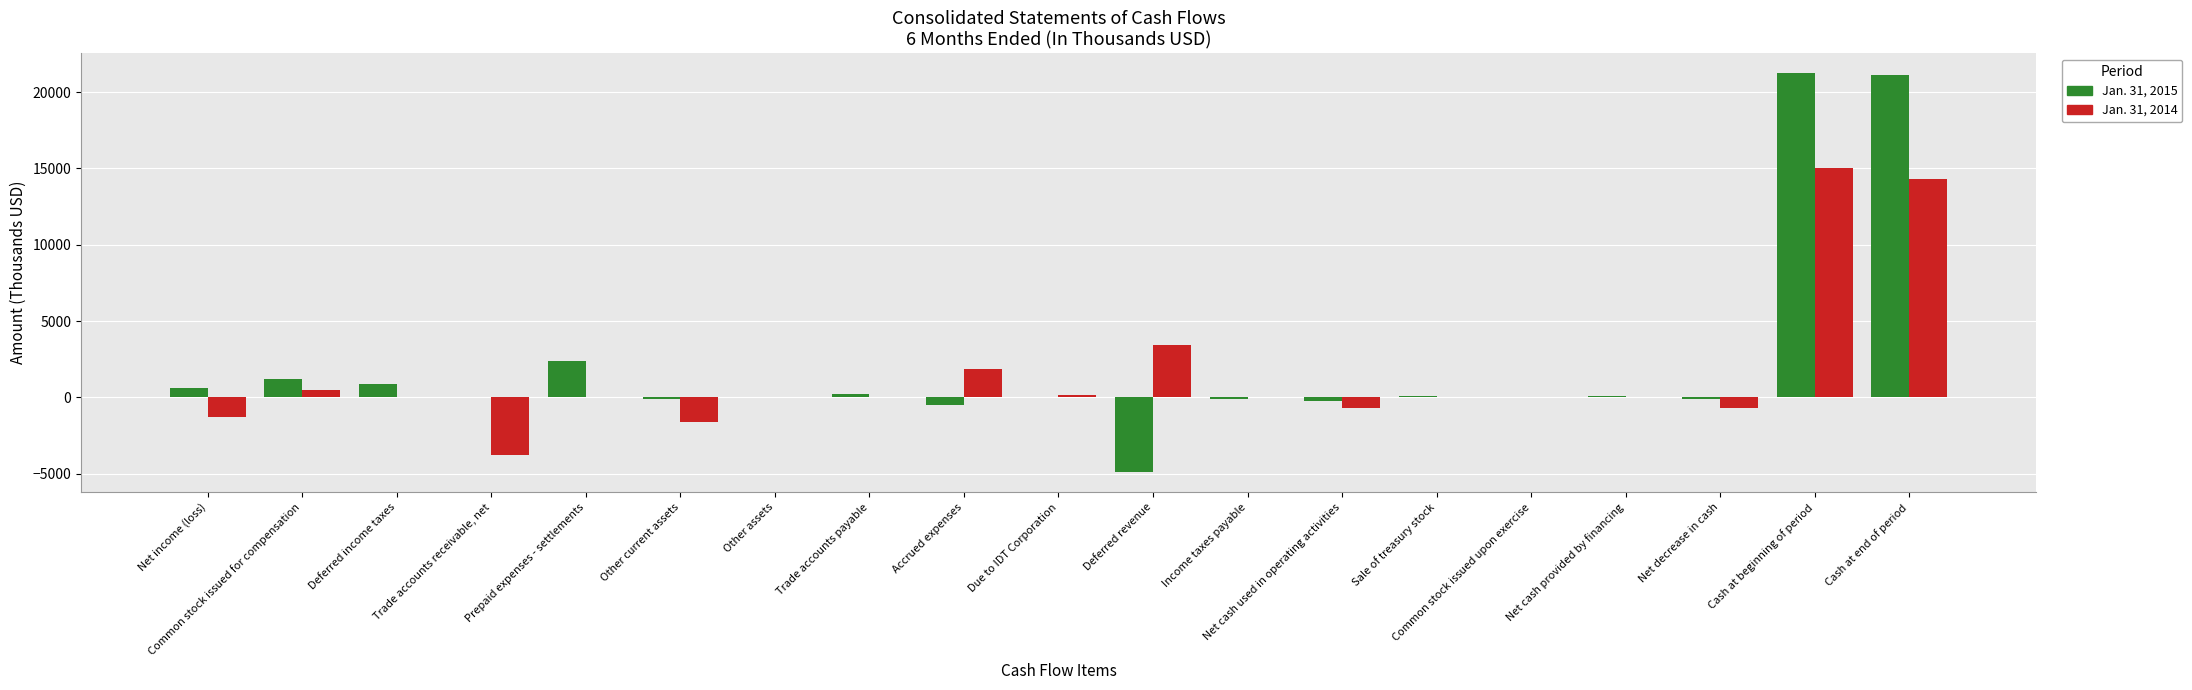

What is the average value of the Jan. 31, 2014 series?

1431